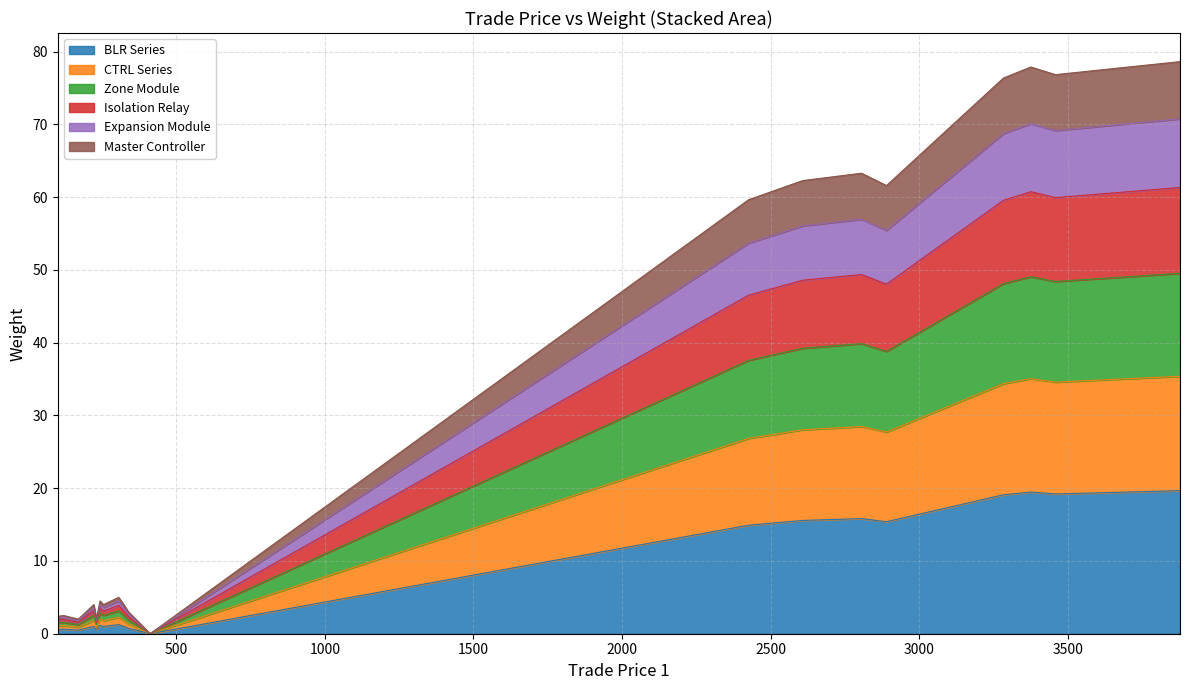

What is the maximum value for BLR Series?

19.7